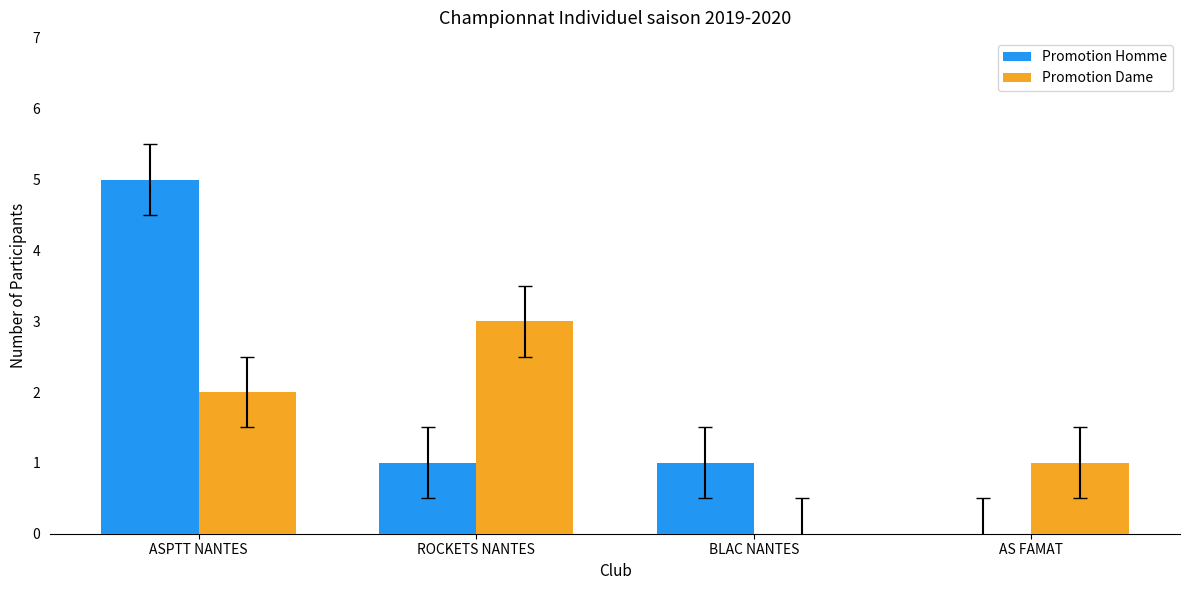

Is it true that Promotion Homme equals 1 at ROCKETS NANTES?

True